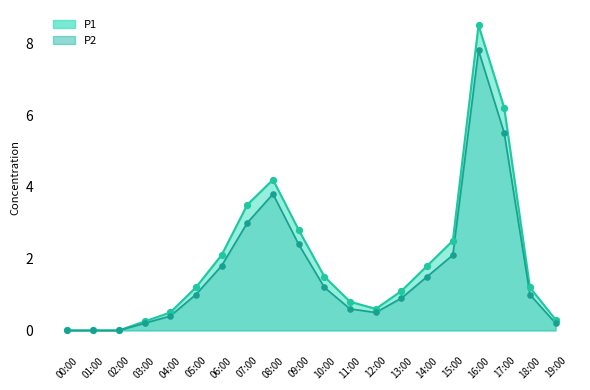

What are all the series names shown in the legend?

P1, P2